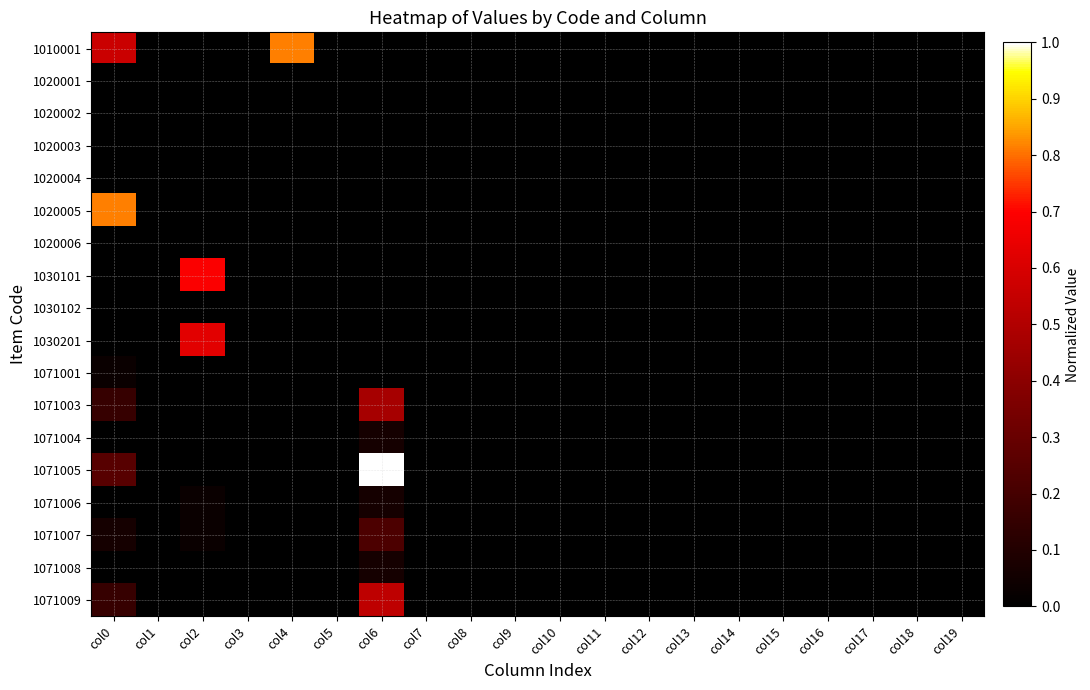

Reading left to right, transcribe all the data shown in this chart.

1010001: col0=0.6	col1=0.0	col2=0.0	col3=0.0	col4=0.8	col5=0.0	col6=0.0	col7=0.0	col8=0.0	col9=0.0	col10=0.0	col11=0.0	col12=0.0	col13=0.0	col14=0.0	col15=0.0	col16=0.0	col17=0.0	col18=0.0	col19=0.0
1020001: col0=0.0	col1=0.0	col2=0.0	col3=0.0	col4=0.0	col5=0.0	col6=0.0	col7=0.0	col8=0.0	col9=0.0	col10=0.0	col11=0.0	col12=0.0	col13=0.0	col14=0.0	col15=0.0	col16=0.0	col17=0.0	col18=0.0	col19=0.0
1020002: col0=0.0	col1=0.0	col2=0.0	col3=0.0	col4=0.0	col5=0.0	col6=0.0	col7=0.0	col8=0.0	col9=0.0	col10=0.0	col11=0.0	col12=0.0	col13=0.0	col14=0.0	col15=0.0	col16=0.0	col17=0.0	col18=0.0	col19=0.0
1020003: col0=0.0	col1=0.0	col2=0.0	col3=0.0	col4=0.0	col5=0.0	col6=0.0	col7=0.0	col8=0.0	col9=0.0	col10=0.0	col11=0.0	col12=0.0	col13=0.0	col14=0.0	col15=0.0	col16=0.0	col17=0.0	col18=0.0	col19=0.0
1020004: col0=0.0	col1=0.0	col2=0.0	col3=0.0	col4=0.0	col5=0.0	col6=0.0	col7=0.0	col8=0.0	col9=0.0	col10=0.0	col11=0.0	col12=0.0	col13=0.0	col14=0.0	col15=0.0	col16=0.0	col17=0.0	col18=0.0	col19=0.0
1020005: col0=0.8	col1=0.0	col2=0.0	col3=0.0	col4=0.0	col5=0.0	col6=0.0	col7=0.0	col8=0.0	col9=0.0	col10=0.0	col11=0.0	col12=0.0	col13=0.0	col14=0.0	col15=0.0	col16=0.0	col17=0.0	col18=0.0	col19=0.0
1020006: col0=0.0	col1=0.0	col2=0.0	col3=0.0	col4=0.0	col5=0.0	col6=0.0	col7=0.0	col8=0.0	col9=0.0	col10=0.0	col11=0.0	col12=0.0	col13=0.0	col14=0.0	col15=0.0	col16=0.0	col17=0.0	col18=0.0	col19=0.0
1030101: col0=0.0	col1=0.0	col2=0.7	col3=0.0	col4=0.0	col5=0.0	col6=0.0	col7=0.0	col8=0.0	col9=0.0	col10=0.0	col11=0.0	col12=0.0	col13=0.0	col14=0.0	col15=0.0	col16=0.0	col17=0.0	col18=0.0	col19=0.0
1030102: col0=0.0	col1=0.0	col2=0.0	col3=0.0	col4=0.0	col5=0.0	col6=0.0	col7=0.0	col8=0.0	col9=0.0	col10=0.0	col11=0.0	col12=0.0	col13=0.0	col14=0.0	col15=0.0	col16=0.0	col17=0.0	col18=0.0	col19=0.0
1030201: col0=0.0	col1=0.0	col2=0.6	col3=0.0	col4=0.0	col5=0.0	col6=0.0	col7=0.0	col8=0.0	col9=0.0	col10=0.0	col11=0.0	col12=0.0	col13=0.0	col14=0.0	col15=0.0	col16=0.0	col17=0.0	col18=0.0	col19=0.0
1071001: col0=0.0	col1=0.0	col2=0.0	col3=0.0	col4=0.0	col5=0.0	col6=0.0	col7=0.0	col8=0.0	col9=0.0	col10=0.0	col11=0.0	col12=0.0	col13=0.0	col14=0.0	col15=0.0	col16=0.0	col17=0.0	col18=0.0	col19=0.0
1071003: col0=0.2	col1=0.0	col2=0.0	col3=0.0	col4=0.0	col5=0.0	col6=0.5	col7=0.0	col8=0.0	col9=0.0	col10=0.0	col11=0.0	col12=0.0	col13=0.0	col14=0.0	col15=0.0	col16=0.0	col17=0.0	col18=0.0	col19=0.0
1071004: col0=0.0	col1=0.0	col2=0.0	col3=0.0	col4=0.0	col5=0.0	col6=0.1	col7=0.0	col8=0.0	col9=0.0	col10=0.0	col11=0.0	col12=0.0	col13=0.0	col14=0.0	col15=0.0	col16=0.0	col17=0.0	col18=0.0	col19=0.0
1071005: col0=0.2	col1=0.0	col2=0.0	col3=0.0	col4=0.0	col5=0.0	col6=1.0	col7=0.0	col8=0.0	col9=0.0	col10=0.0	col11=0.0	col12=0.0	col13=0.0	col14=0.0	col15=0.0	col16=0.0	col17=0.0	col18=0.0	col19=0.0
1071006: col0=0.0	col1=0.0	col2=0.0	col3=0.0	col4=0.0	col5=0.0	col6=0.1	col7=0.0	col8=0.0	col9=0.0	col10=0.0	col11=0.0	col12=0.0	col13=0.0	col14=0.0	col15=0.0	col16=0.0	col17=0.0	col18=0.0	col19=0.0
1071007: col0=0.1	col1=0.0	col2=0.0	col3=0.0	col4=0.0	col5=0.0	col6=0.2	col7=0.0	col8=0.0	col9=0.0	col10=0.0	col11=0.0	col12=0.0	col13=0.0	col14=0.0	col15=0.0	col16=0.0	col17=0.0	col18=0.0	col19=0.0
1071008: col0=0.0	col1=0.0	col2=0.0	col3=0.0	col4=0.0	col5=0.0	col6=0.1	col7=0.0	col8=0.0	col9=0.0	col10=0.0	col11=0.0	col12=0.0	col13=0.0	col14=0.0	col15=0.0	col16=0.0	col17=0.0	col18=0.0	col19=0.0
1071009: col0=0.2	col1=0.0	col2=0.0	col3=0.0	col4=0.0	col5=0.0	col6=0.5	col7=0.0	col8=0.0	col9=0.0	col10=0.0	col11=0.0	col12=0.0	col13=0.0	col14=0.0	col15=0.0	col16=0.0	col17=0.0	col18=0.0	col19=0.0